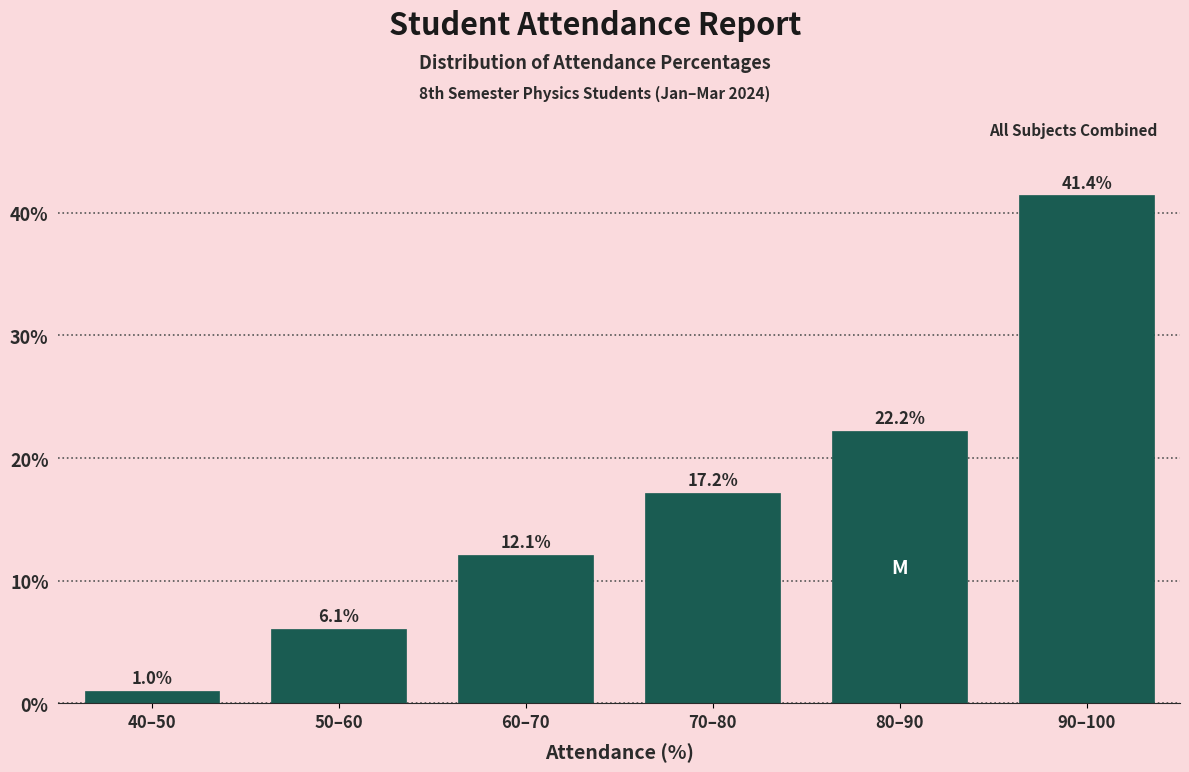

Reading right to left, what are all the values shown in this chart?

41.4	22.2	17.2	12.1	6.1	1.0